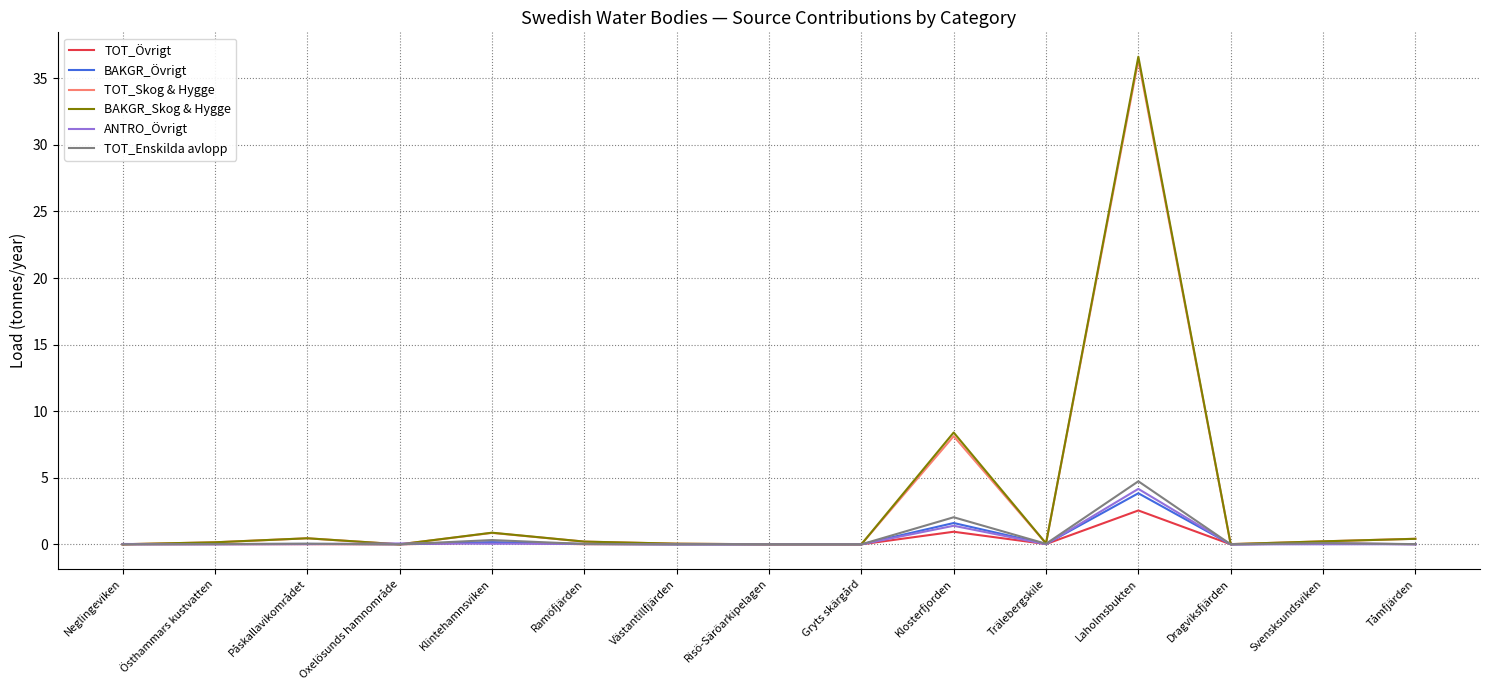

True or false: TOT_Enskilda avlopp has a value of 0.0 at Östhammars kustvatten.

True